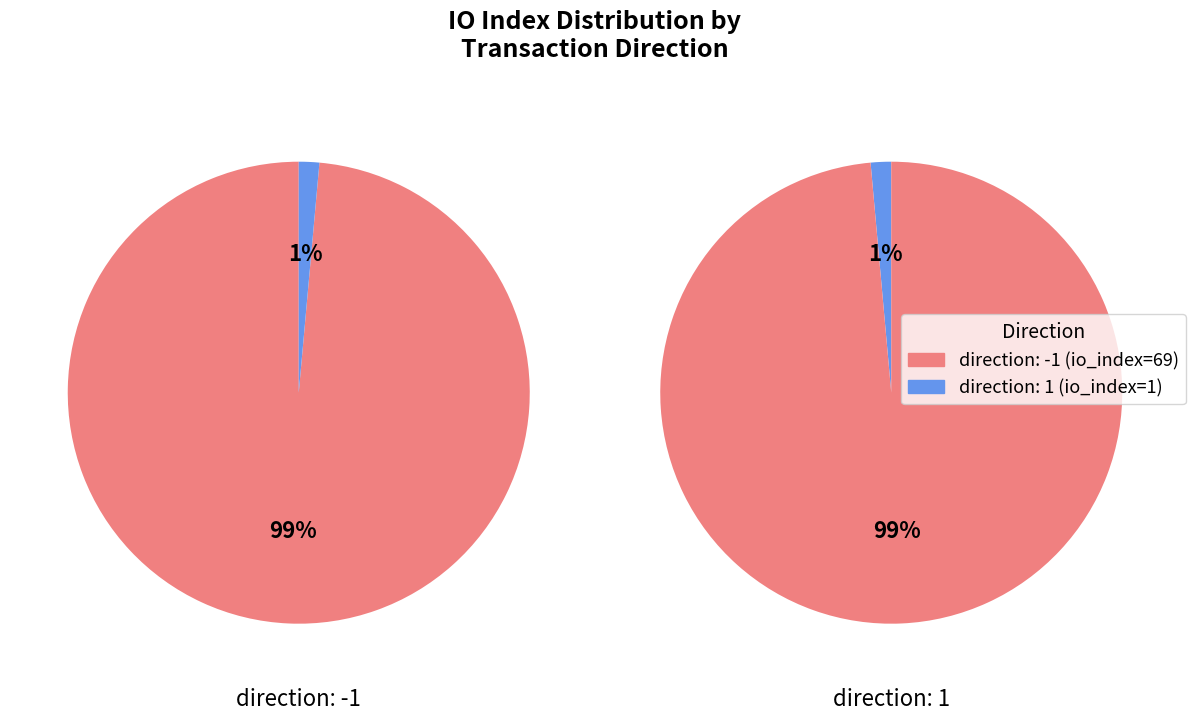

What is the change in value from direction: -1 to direction: 1?

-68